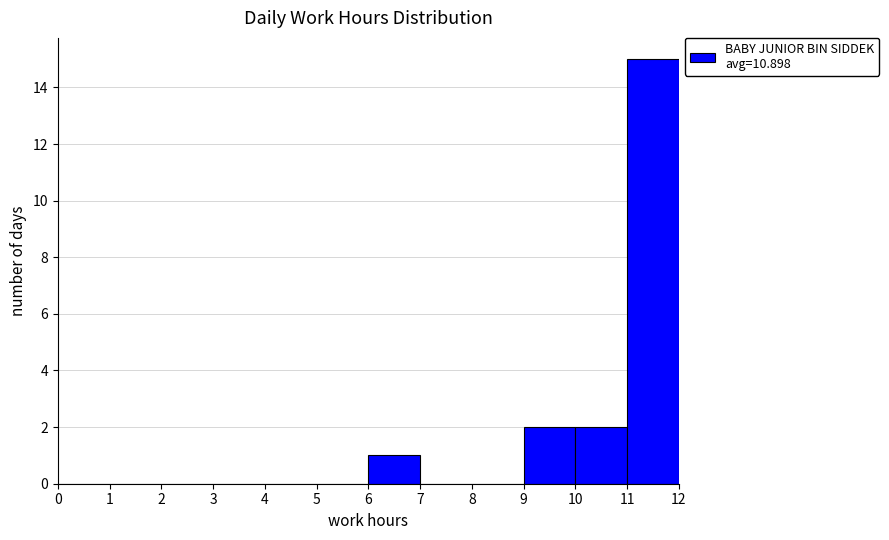

Reading left to right, transcribe this chart: for each bar, give the range it covers on the x-axis and its height. The values are not printed on the chart, so give them approximately, as read against the axis.

0 to 1: 0
1 to 2: 0
2 to 3: 0
3 to 4: 0
4 to 5: 0
5 to 6: 0
6 to 7: 1
7 to 8: 0
8 to 9: 0
9 to 10: 2
10 to 11: 2
11 to 12: 15